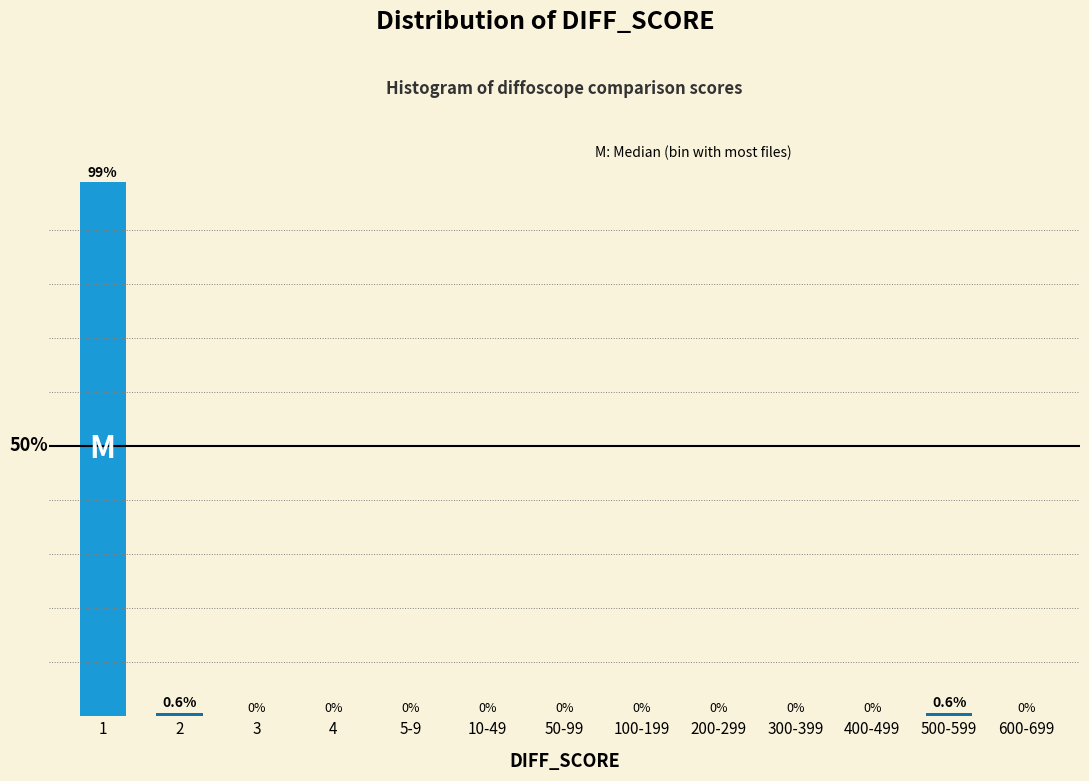

Are the bars horizontal?

No